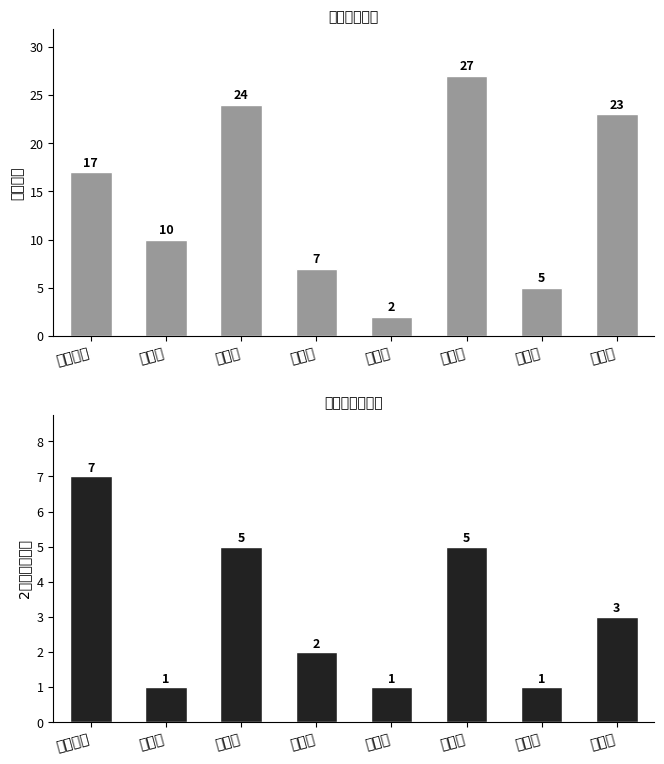

What is the label of the 2nd bar from the right?

新津片